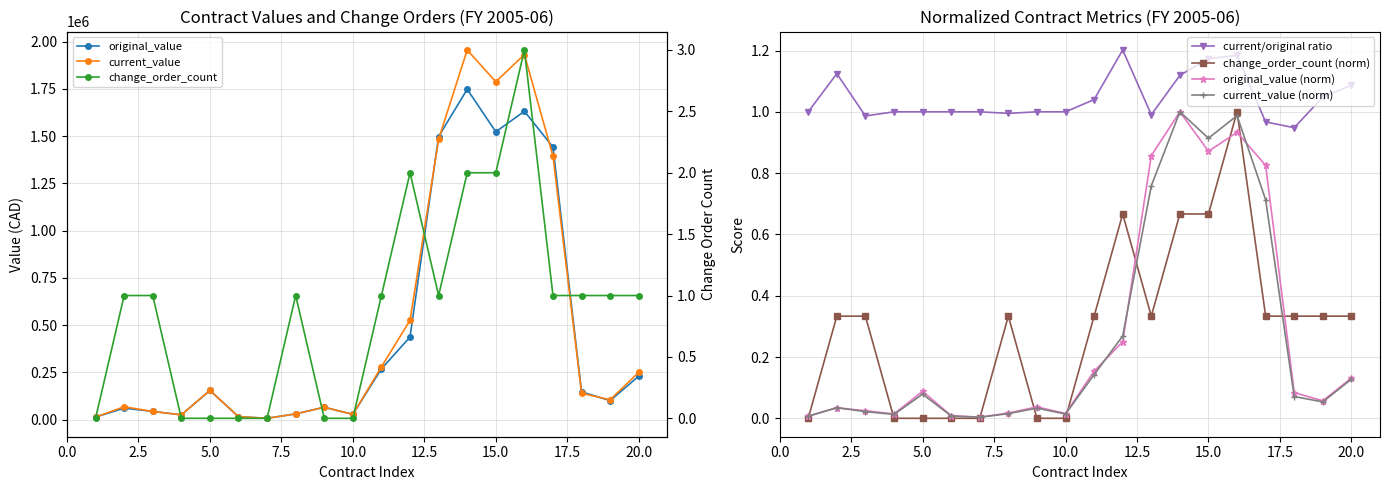

Is this an area chart (filled region under the line)?

No